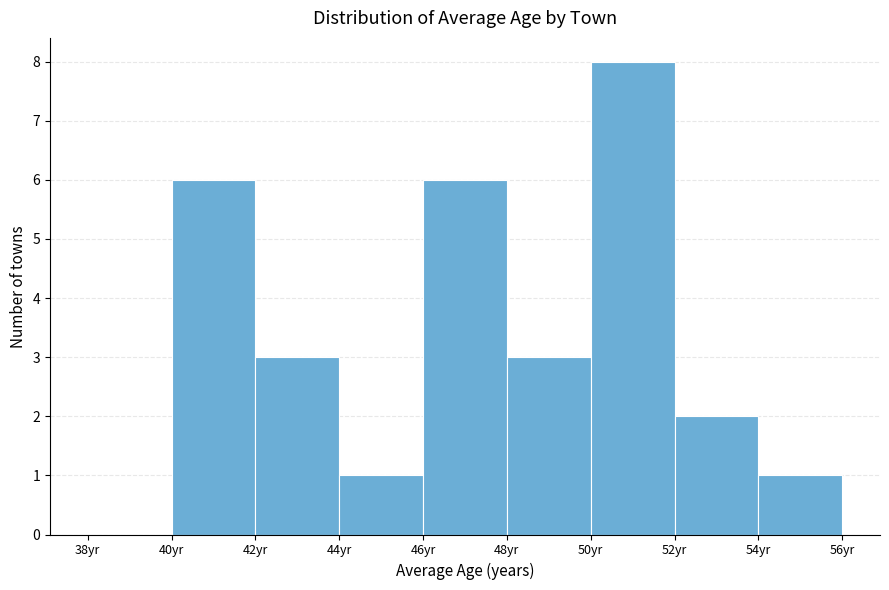

Reading left to right, transcribe this chart: for each bar, give the range it covers on the x-axis and its height. The values are not printed on the chart, so give them approximately, as read against the axis.

38 to 40: 0
40 to 42: 6
42 to 44: 3
44 to 46: 1
46 to 48: 6
48 to 50: 3
50 to 52: 8
52 to 54: 2
54 to 56: 1